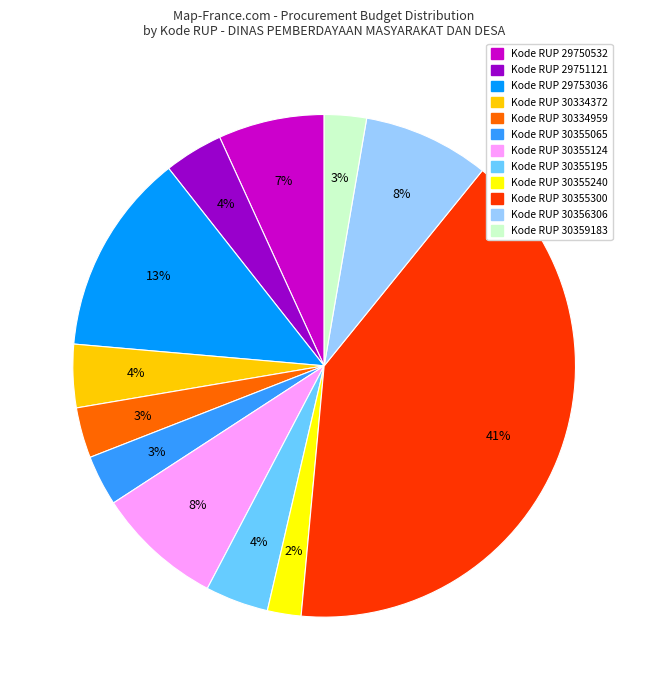

Is there a majority slice in this chart?

No